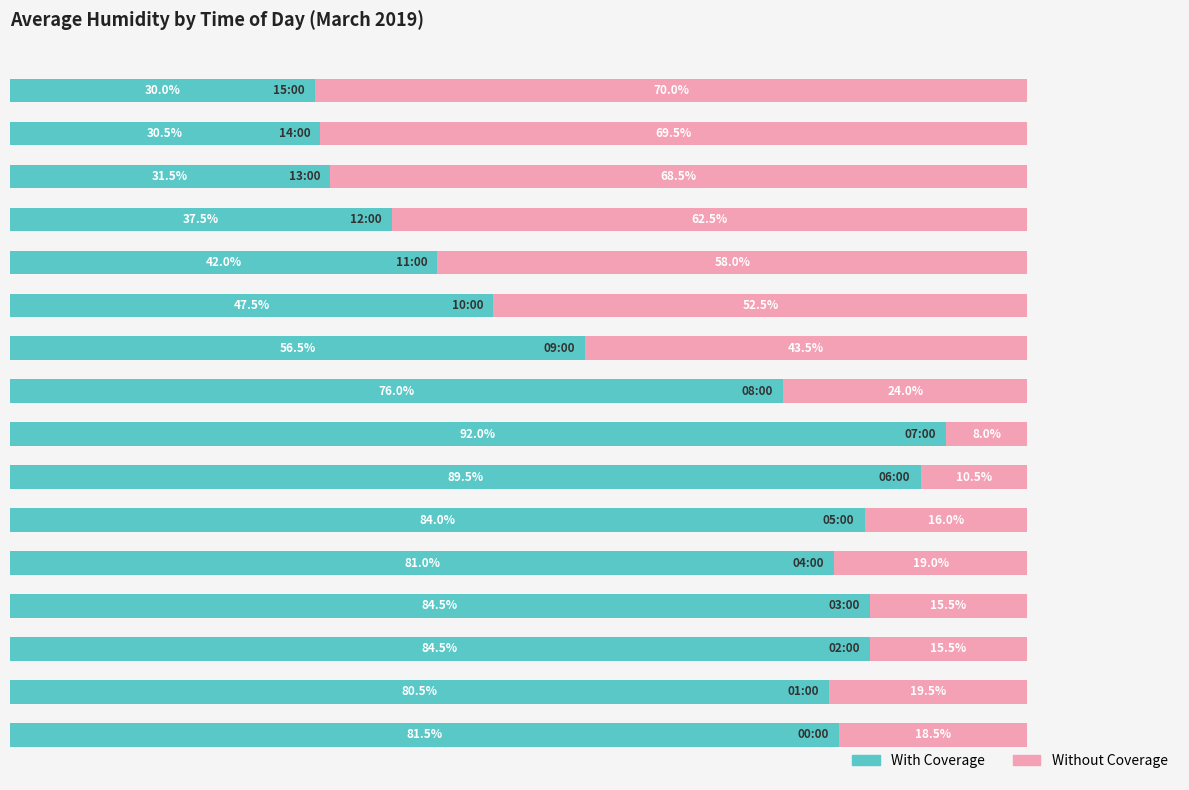

What are all the series names shown in the legend?

With Coverage, Without Coverage